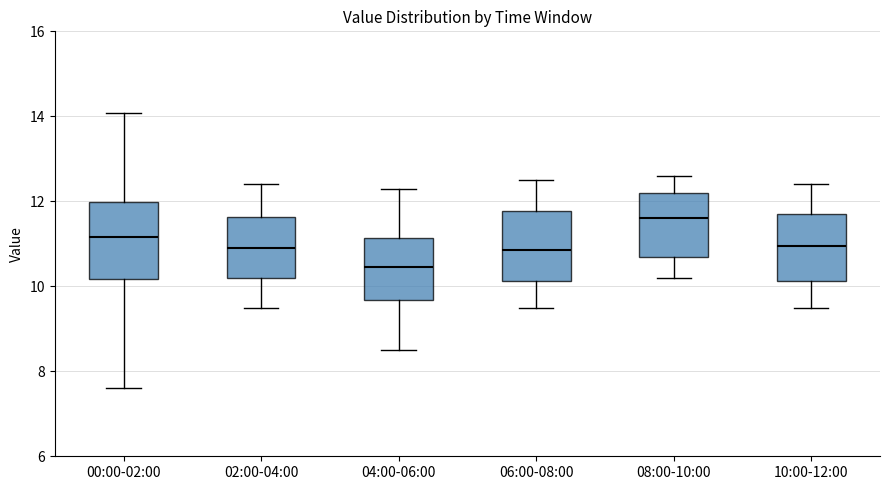

Reading left to right, read every box against the y-axis: the position of its median line, the range the box covers, and the ends of its whiskers. The values are not printed on the chart, so give them approximately, as read against the axis.

00:00-02:00: median 11.2, box 10.2 to 12.0, whiskers 7.6 to 14.0
02:00-04:00: median 11.0, box 10.2 to 11.6, whiskers 9.6 to 12.4
04:00-06:00: median 10.4, box 9.6 to 11.2, whiskers 8.6 to 12.4
06:00-08:00: median 10.8, box 10.2 to 11.8, whiskers 9.6 to 12.6
08:00-10:00: median 11.6, box 10.8 to 12.2, whiskers 10.2 to 12.6
10:00-12:00: median 11.0, box 10.2 to 11.8, whiskers 9.6 to 12.4